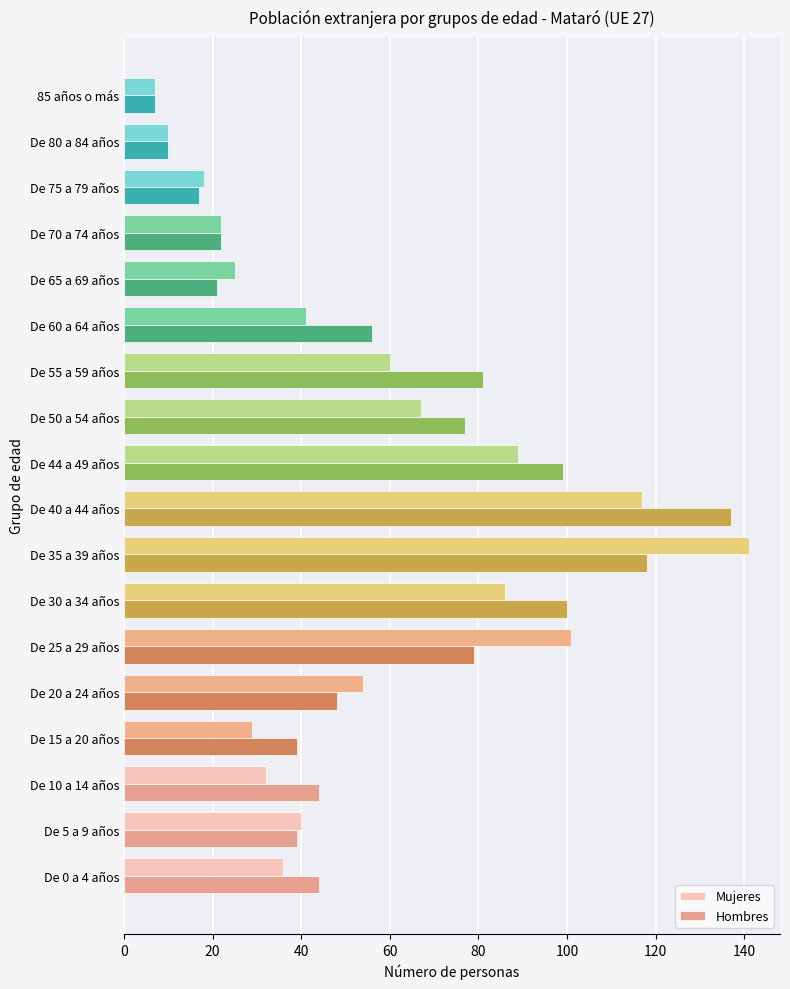

Which category has the highest value in the Hombres series?

De 40 a 44 años